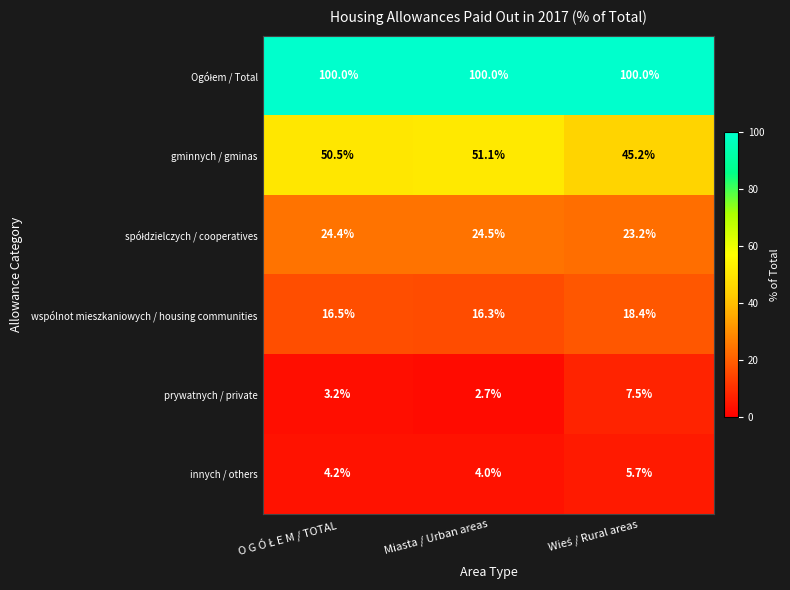

At how many categories does at least one series exceed 57?

3